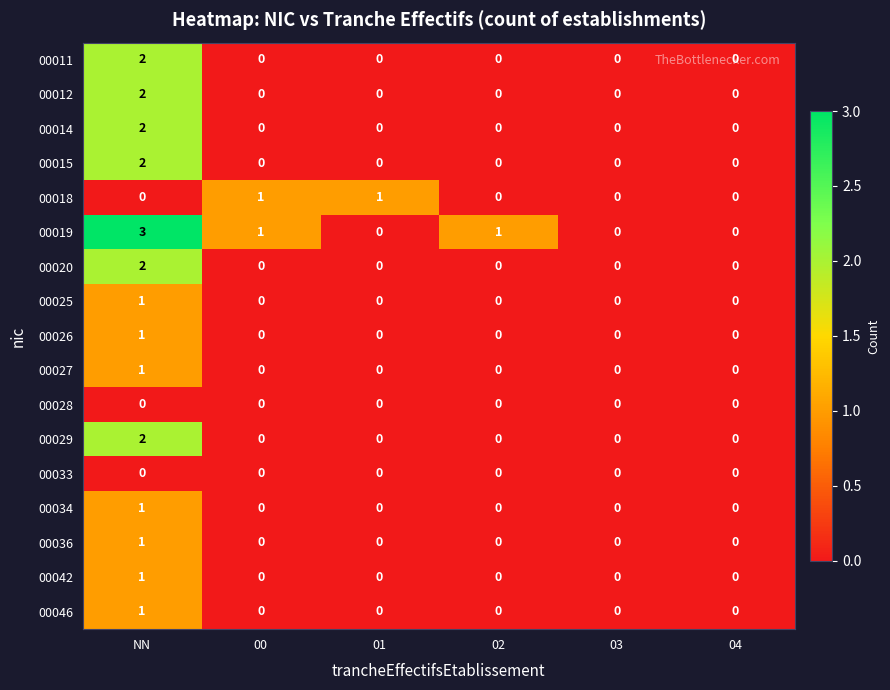

Which series has the largest range (max minus min)?

00019